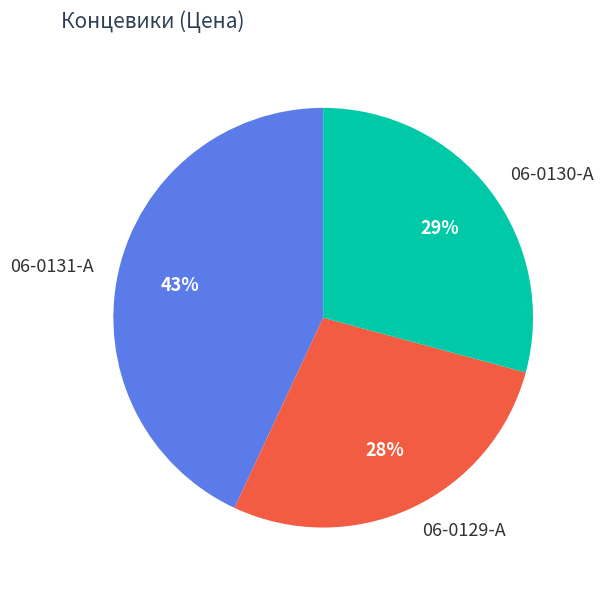

Is there any slice that represents more than half of the pie?

No